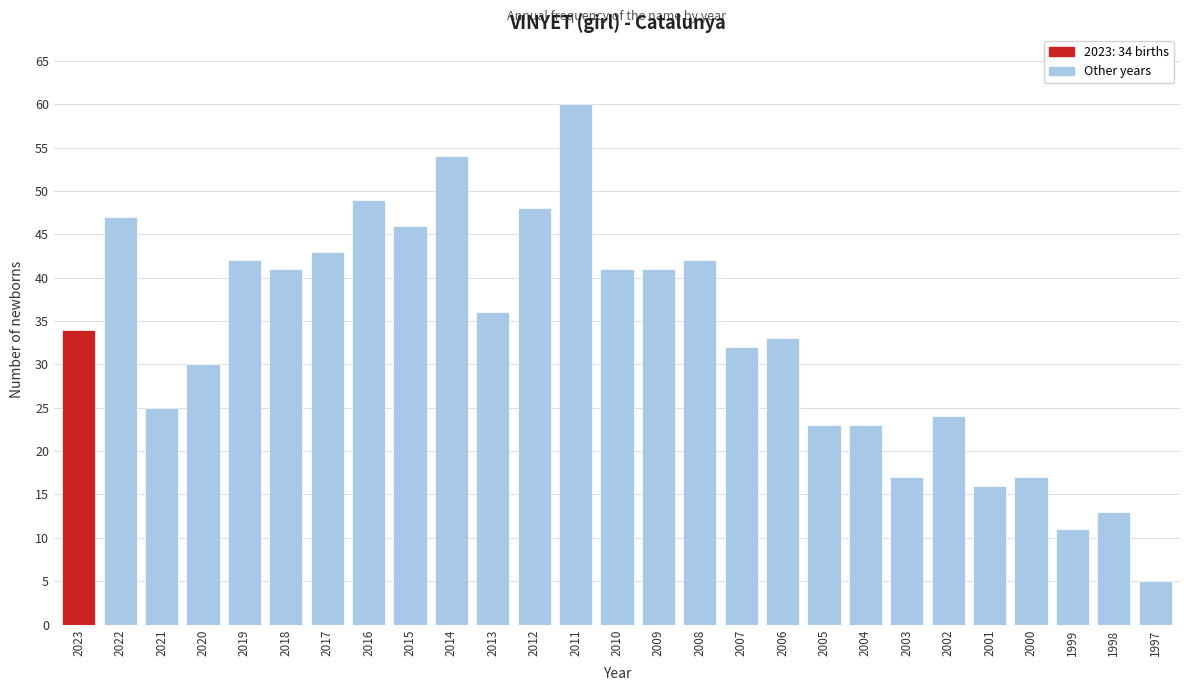

Reading left to right, what are all the values shown in this chart?

34	47	25	30	42	41	43	49	46	54	36	48	60	41	41	42	32	33	23	23	17	24	16	17	11	13	5